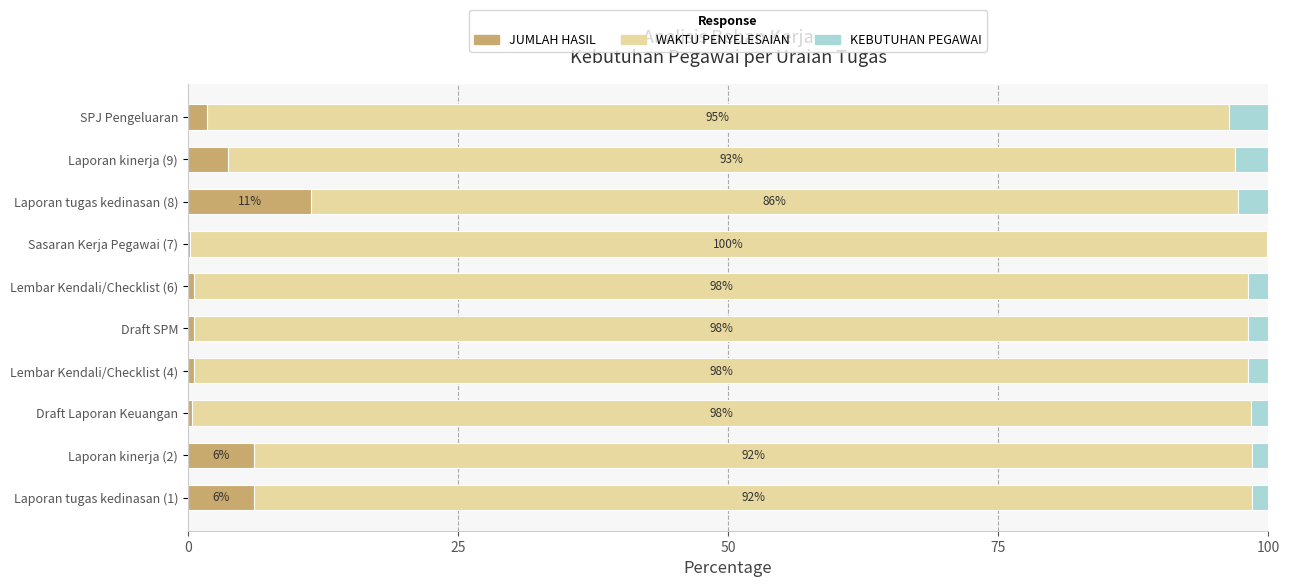

At which label does JUMLAH HASIL reach its peak?

Laporan tugas kedinasan (8)